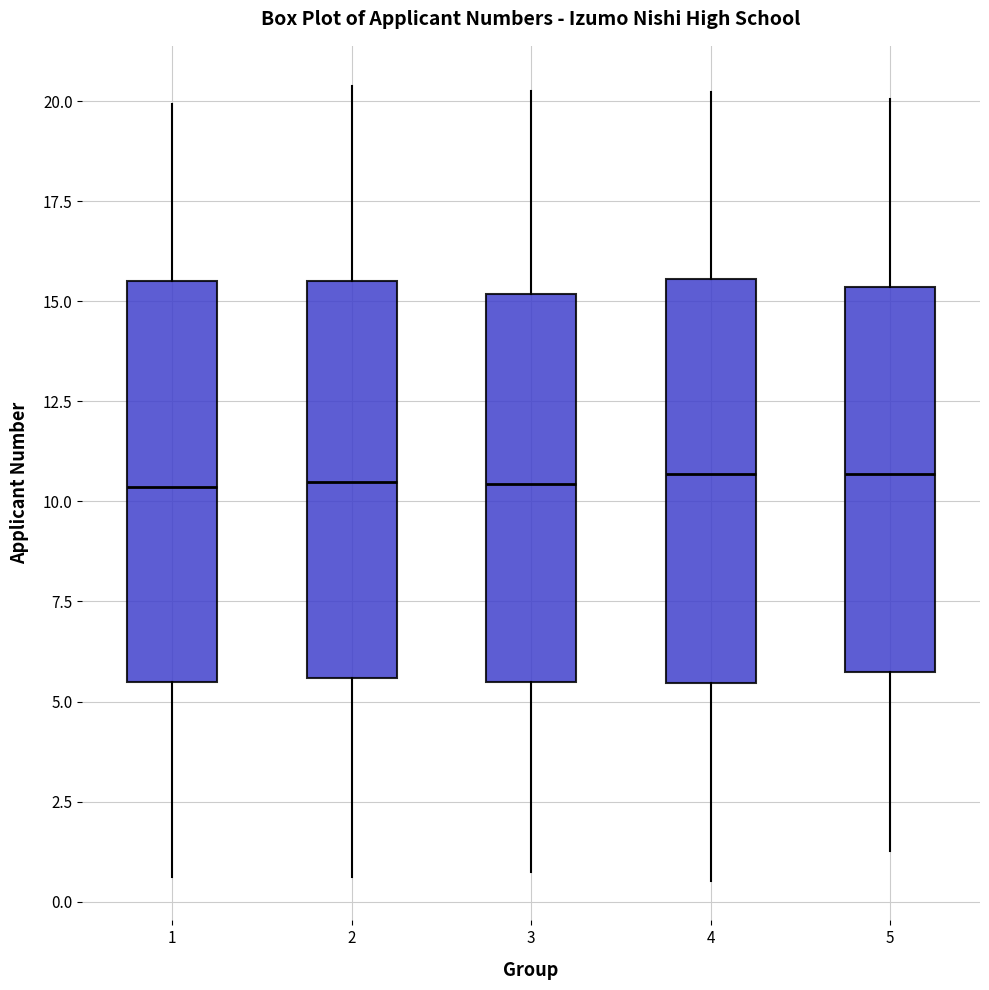

Reading left to right, transcribe this box plot: for each box, give where its median line is, the range the box spans, and where its two whiskers end, as read against the y-axis. The values are not printed on the chart, so give them approximately, as read against the axis.

1: median 10.5, box 5.5 to 15.5, whiskers 0.5 to 20.0
2: median 10.5, box 5.5 to 15.5, whiskers 0.5 to 20.5
3: median 10.5, box 5.5 to 15.0, whiskers 0.5 to 20.5
4: median 10.5, box 5.5 to 15.5, whiskers 0.5 to 20.0
5: median 10.5, box 5.5 to 15.5, whiskers 1.5 to 20.0